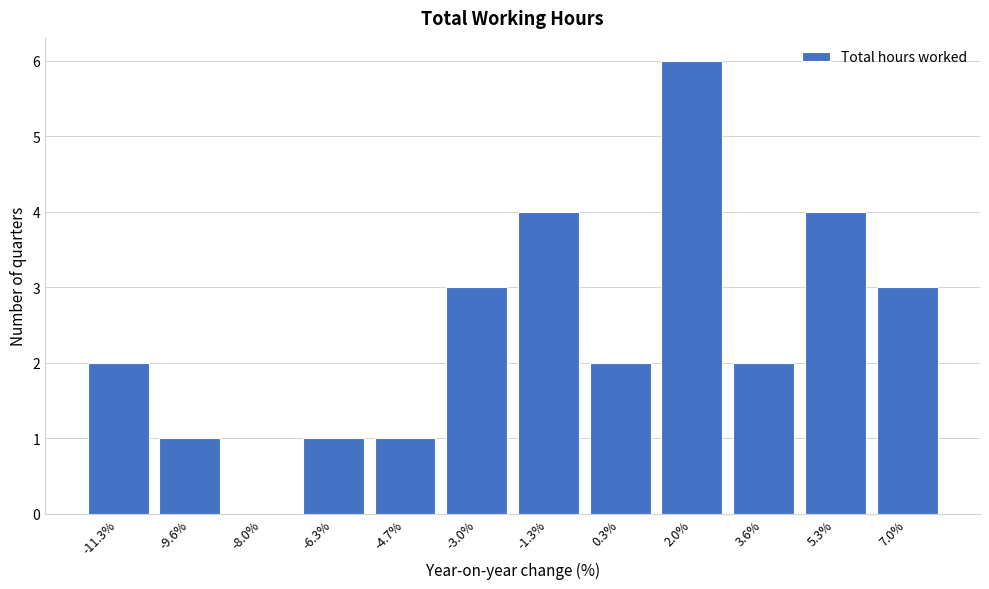

Reading left to right, transcribe all the data shown in this chart.

-11.3%=2	-9.6%=1	-8.0%=0	-6.3%=1	-4.7%=1	-3.0%=3	-1.3%=4	0.3%=2	2.0%=6	3.6%=2	5.3%=4	7.0%=3